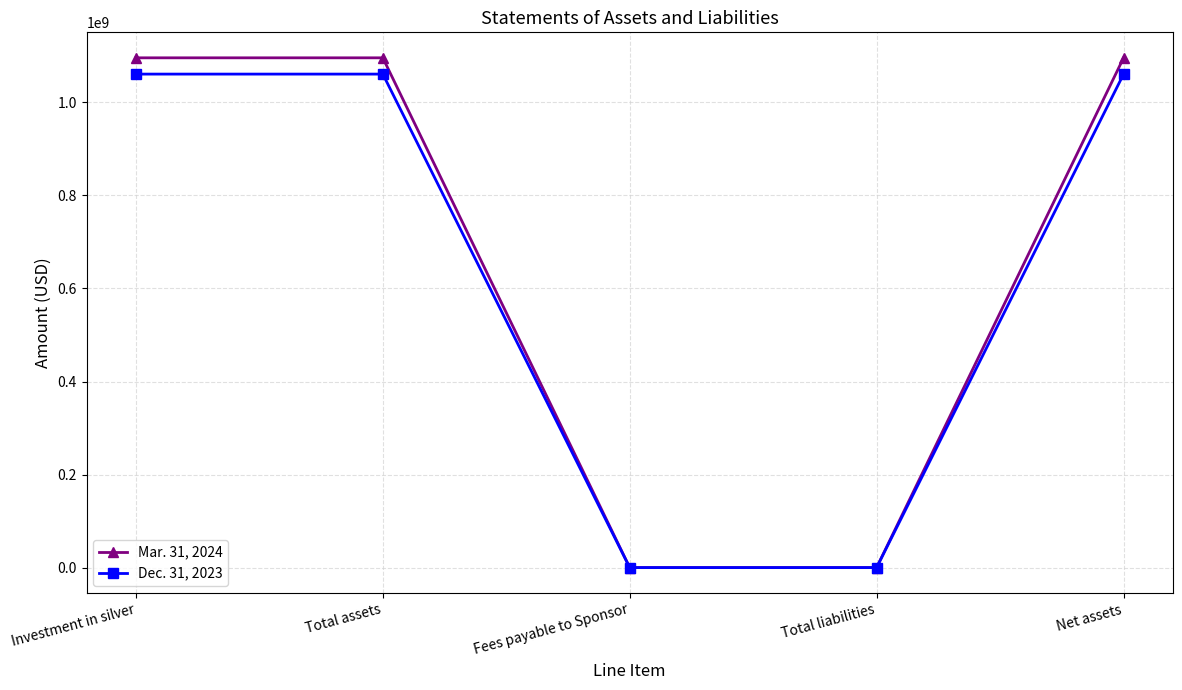

Which series has the widest spread of values?

Mar. 31, 2024